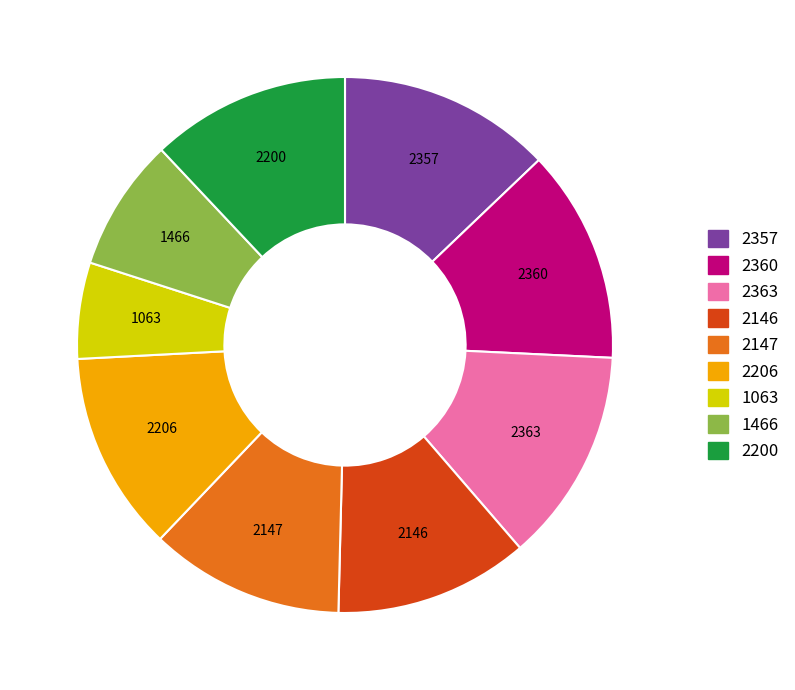

Do 2146 and 1466 together represent more than half of the pie?

No